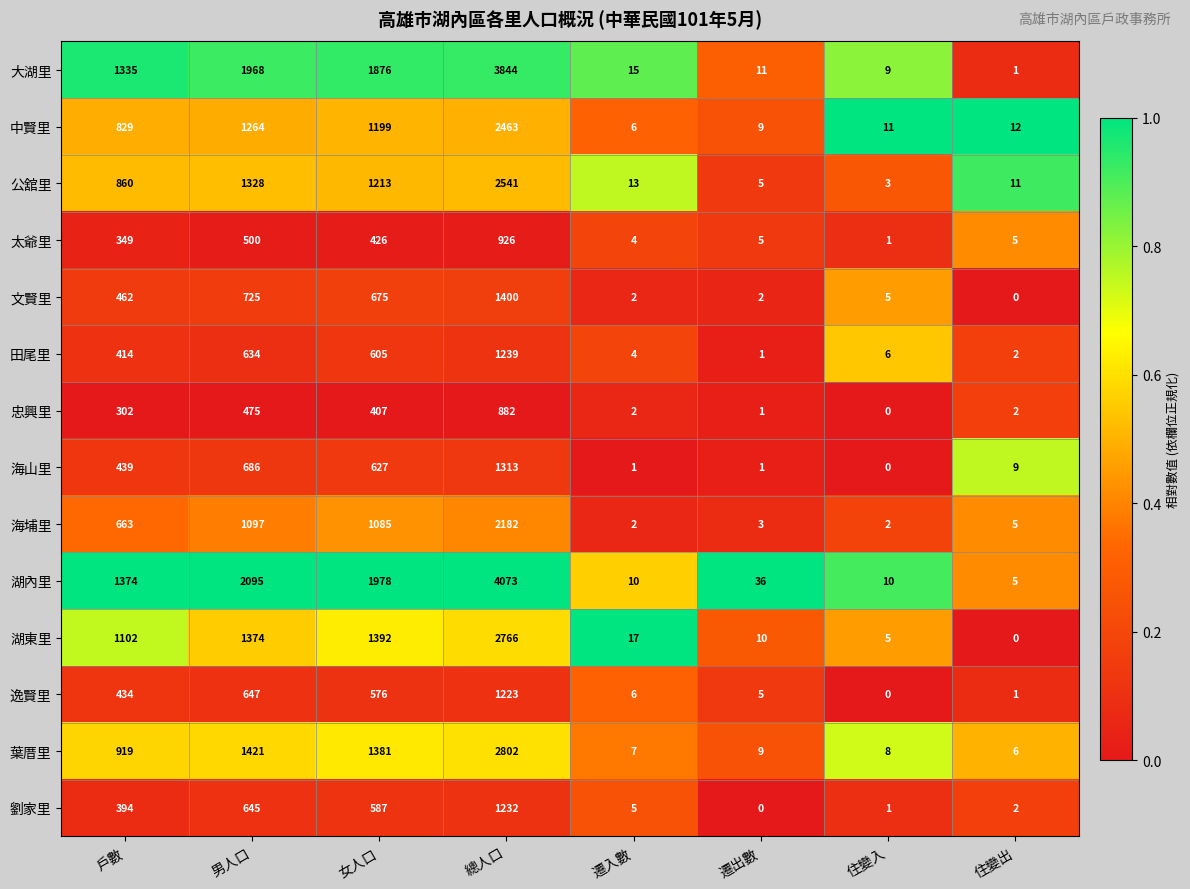

The value of 田尾里 at 女人口 is 605. True or false?

True